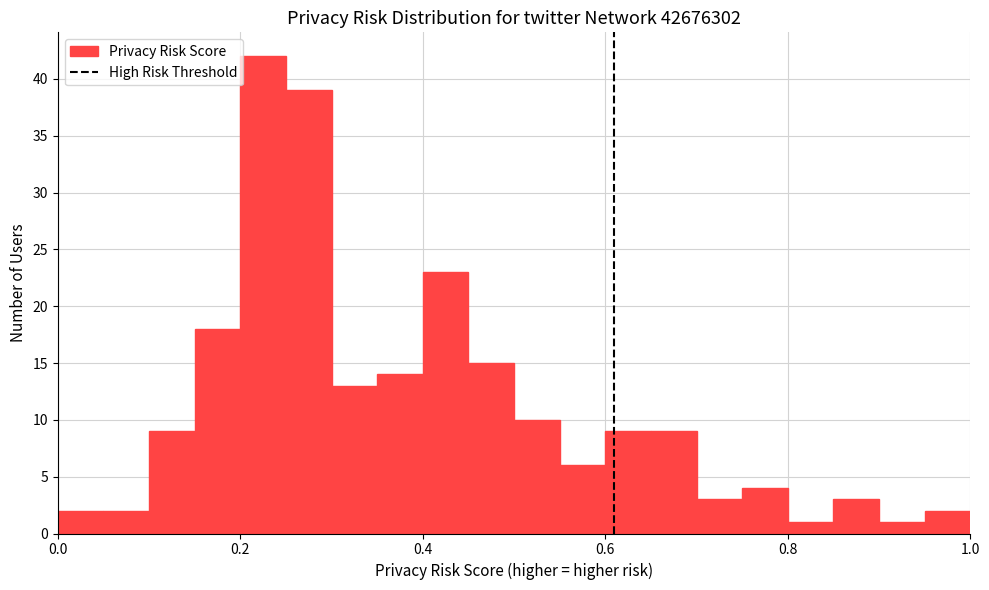

Read against the x-axis, roughly where is the centre of the tallest bar?

0.22